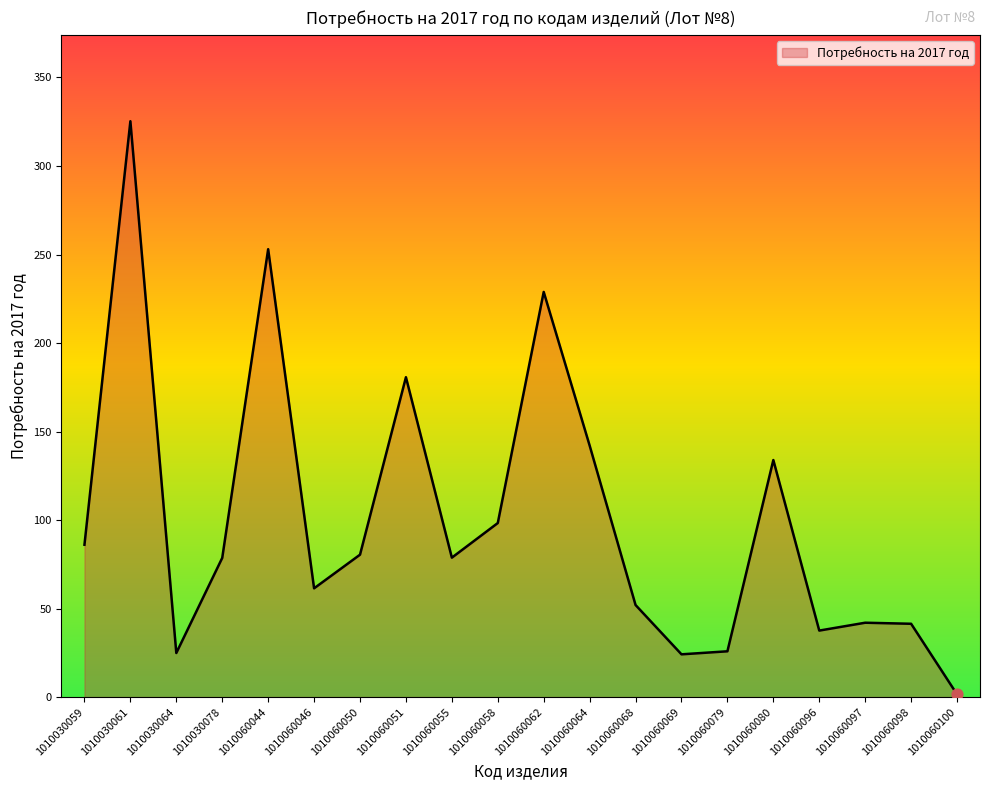

Between 1010060098 and 1010030061, which is larger?

1010030061